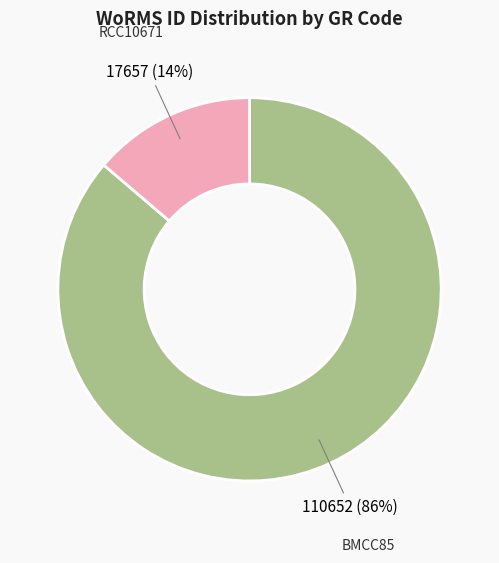

Which slice is the smallest?

RCC10671